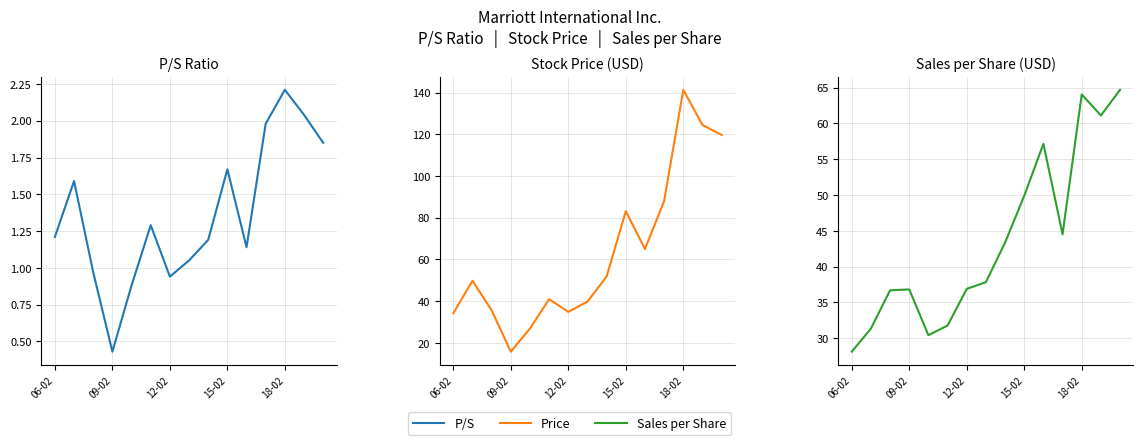

The Sales per Share series shows 53.7 at 5. True or false?

False